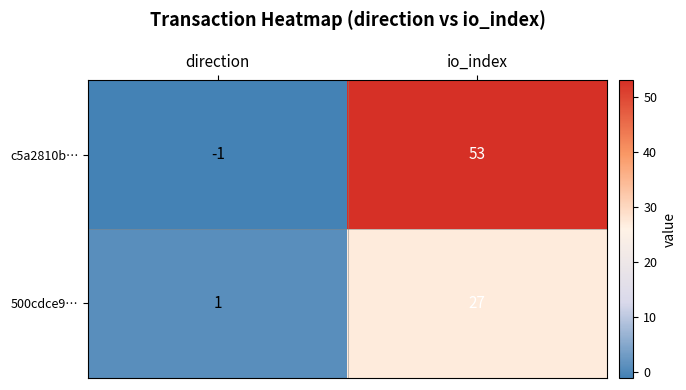

True or false: c5a2810b… has a value of -1 at direction.

True